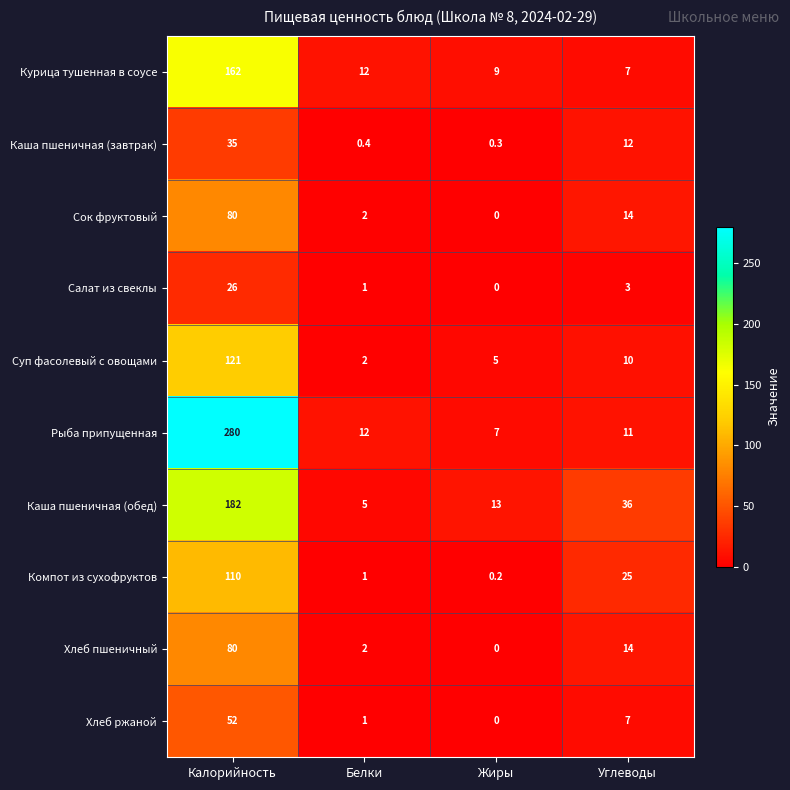

Where is Каша пшеничная (обед) nearest to the value 93?

Углеводы